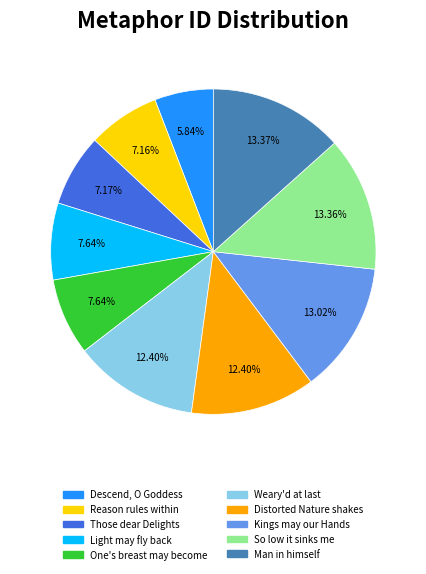

To the nearest percent, what is the difference between the Man in himself and Distorted Nature shakes slice percentages?

1%